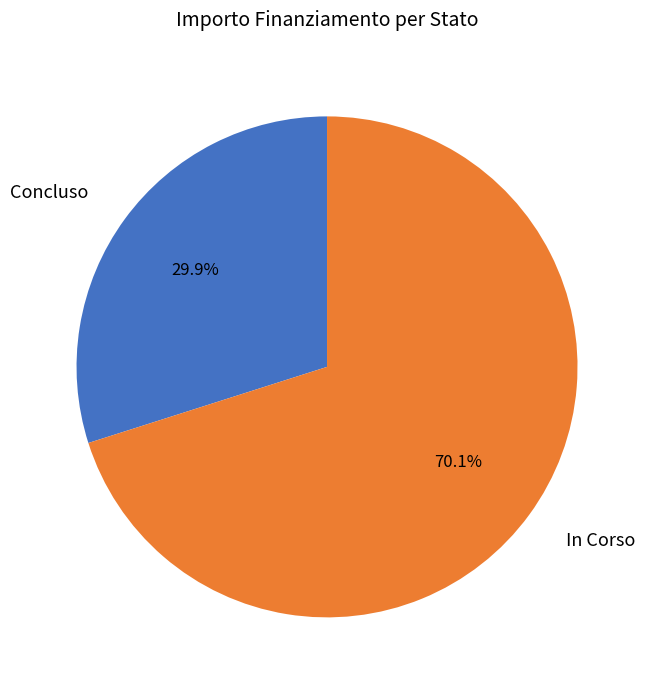

Approximately how many times larger is the value at In Corso compared to Concluso?

2.3